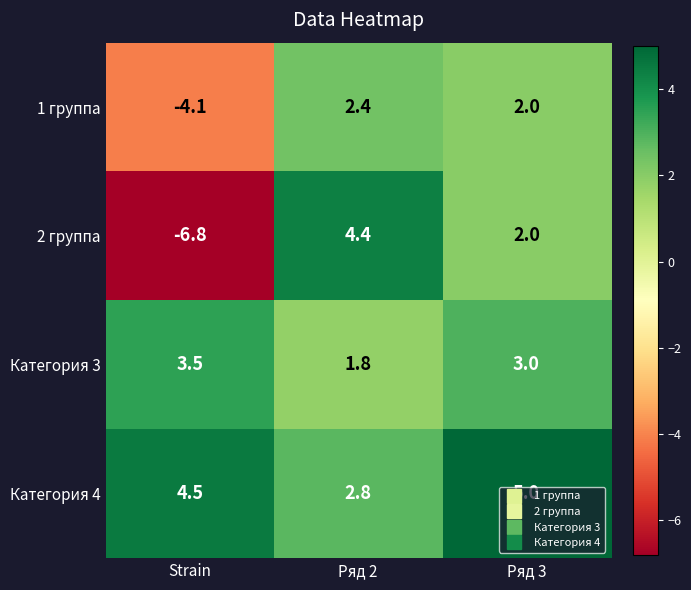

Between Strain and Ряд 3, which series saw the biggest shift?

2 группа